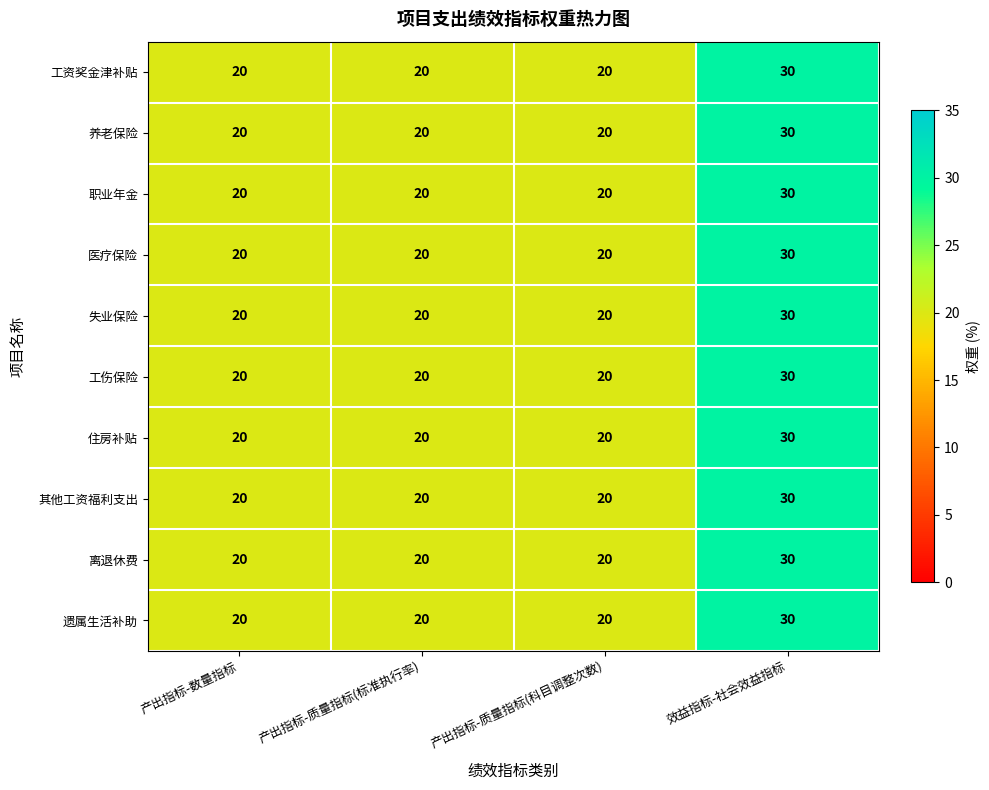

The value of 失业保险 at 产出指标-数量指标 is 10. True or false?

False